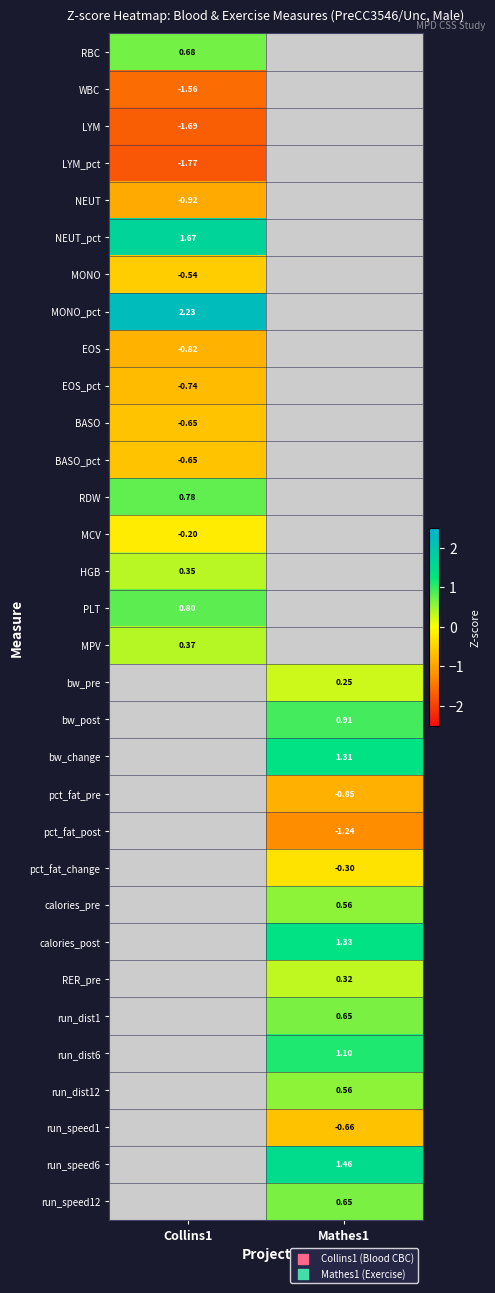

At how many categories does at least one series exceed -1?

2